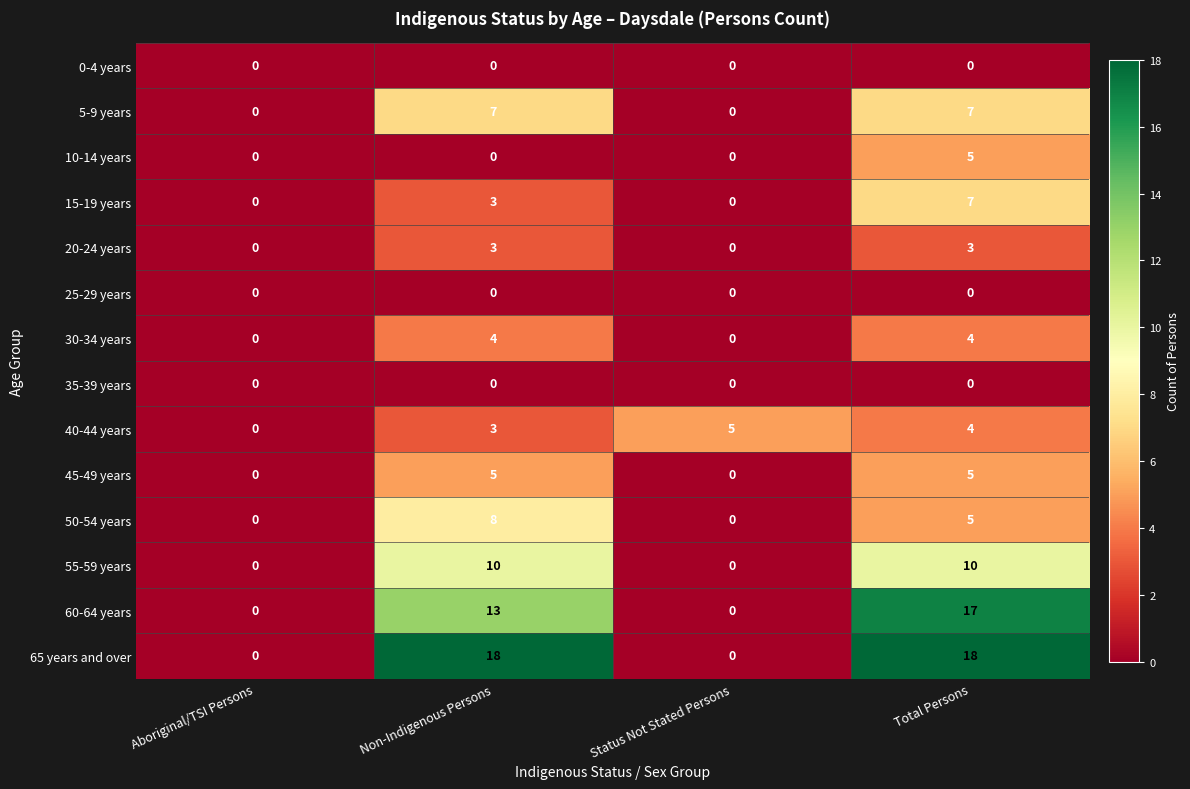

What value does the 20-24 years series have at Non-Indigenous Persons?

3